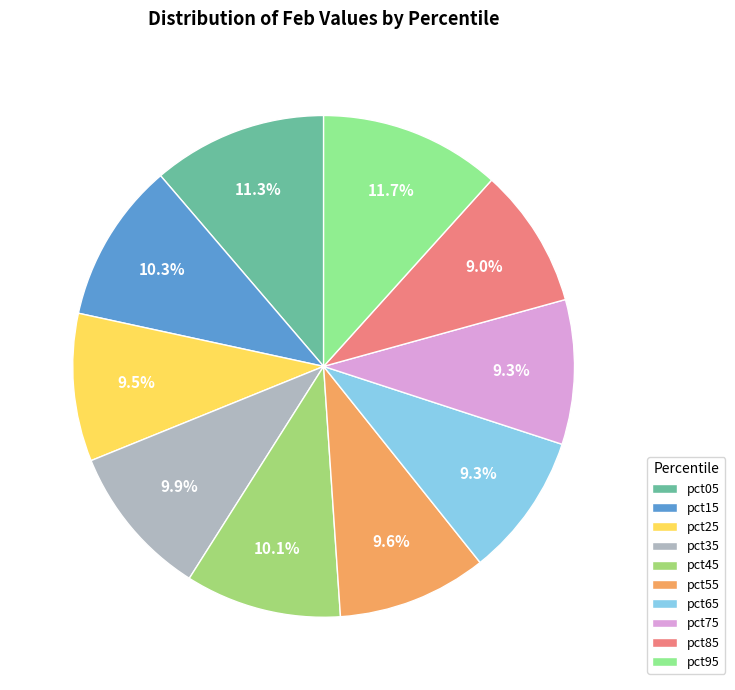

To the nearest percent, what is the average slice percentage?

10%